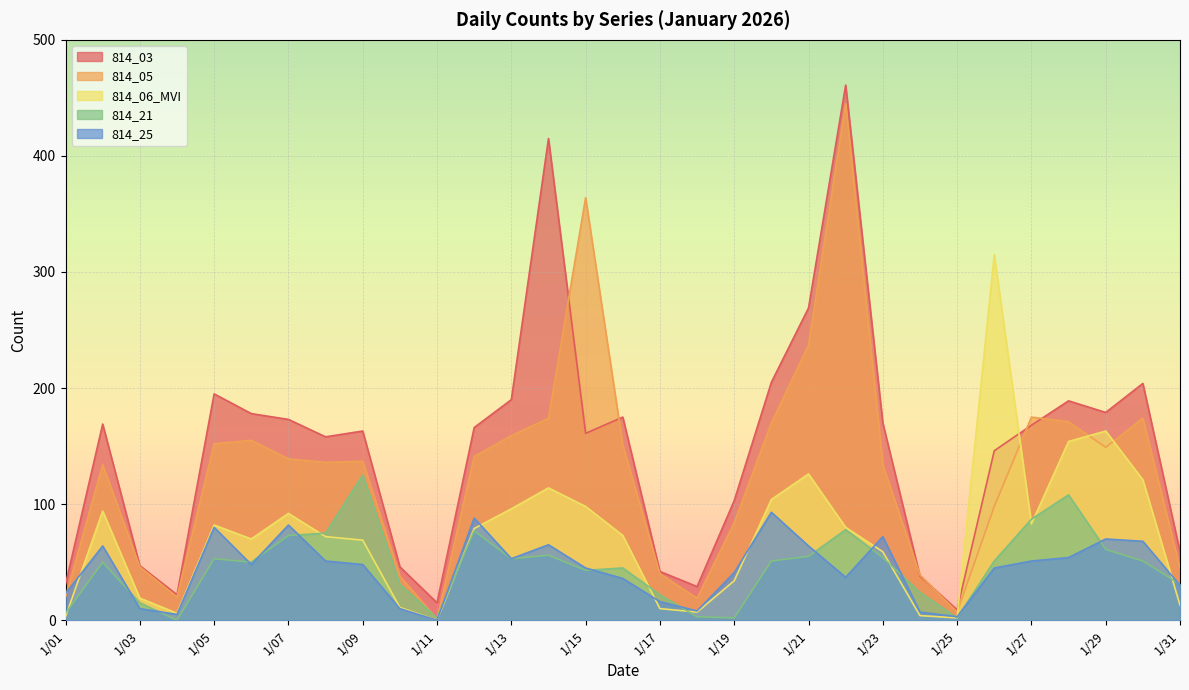

What is the sum of all 814_21 values?

1434